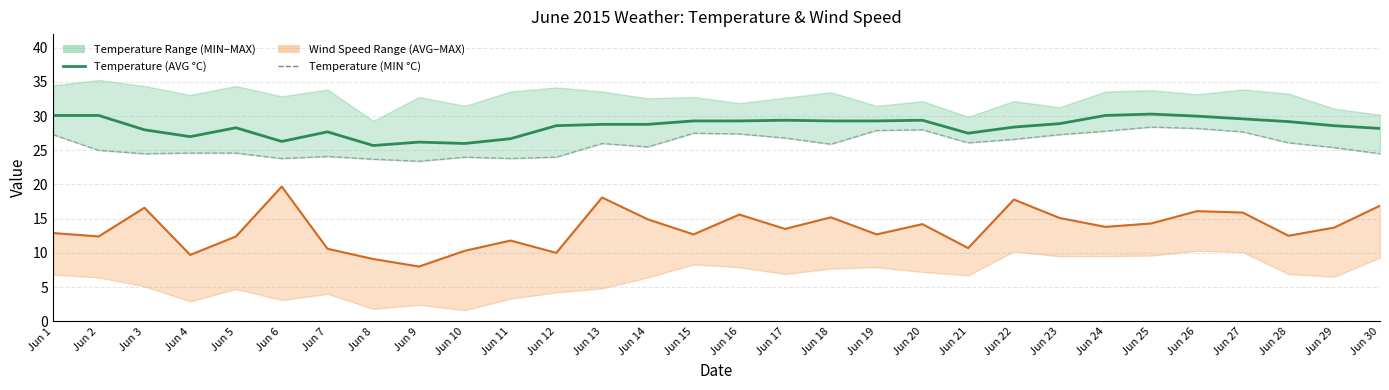

Where does the Temperature (AVG °C) series first go above 28?

Jun 1